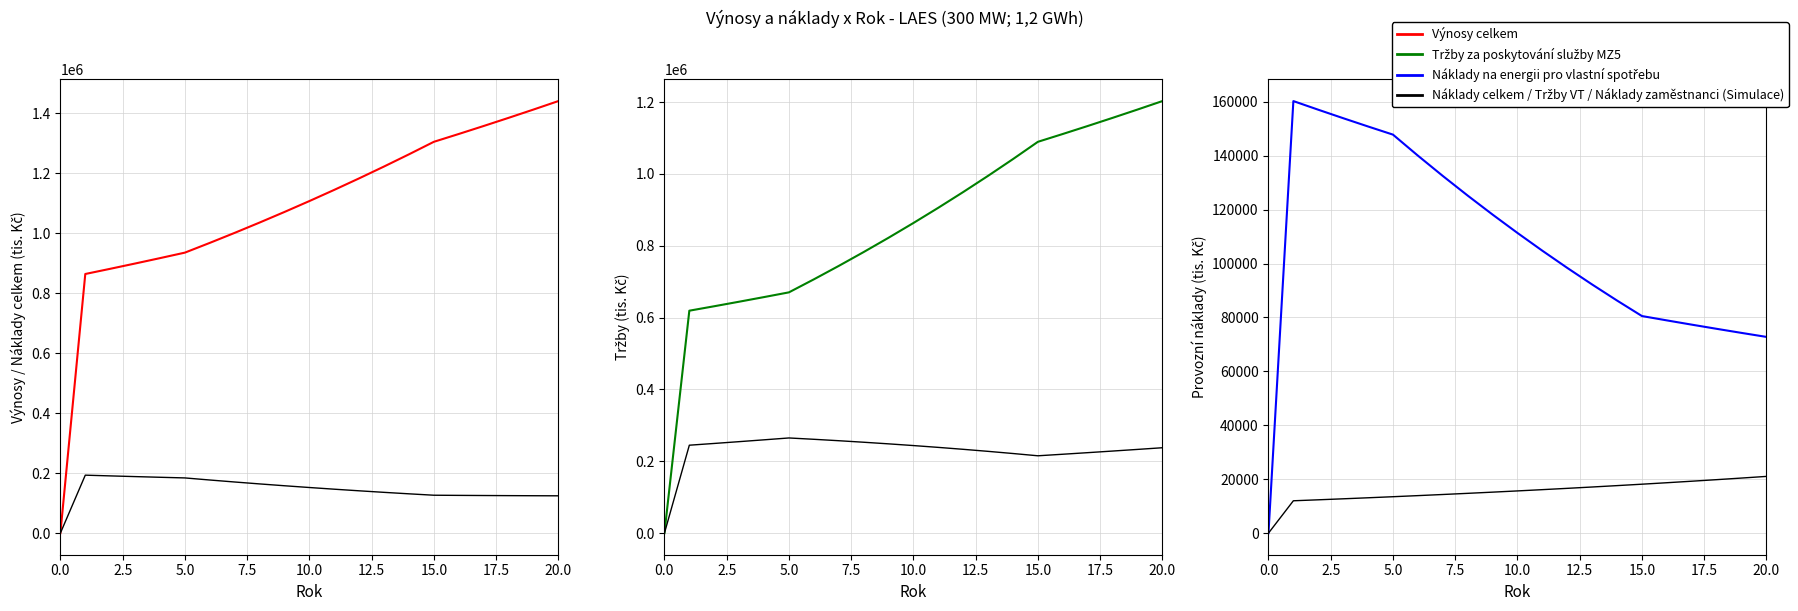

True or false: Tržby za dodanou energii VT and Náklady celkem bez odpisů cross at least once.

False